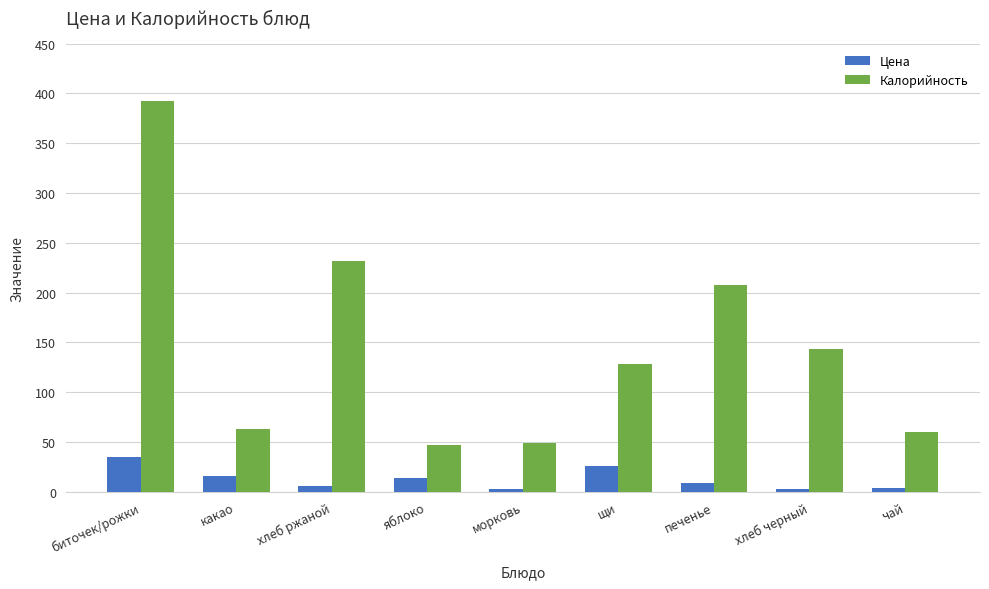

At how many categories does at least one series exceed 217?

2